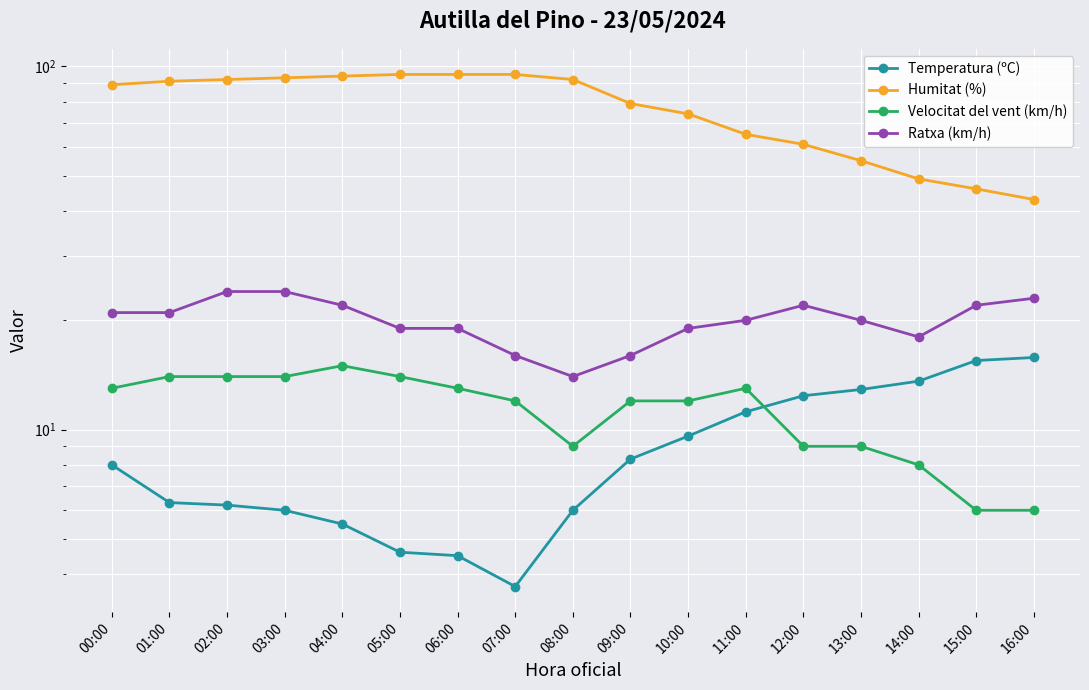

At which label is Ratxa (km/h) closest to 19?

05:00